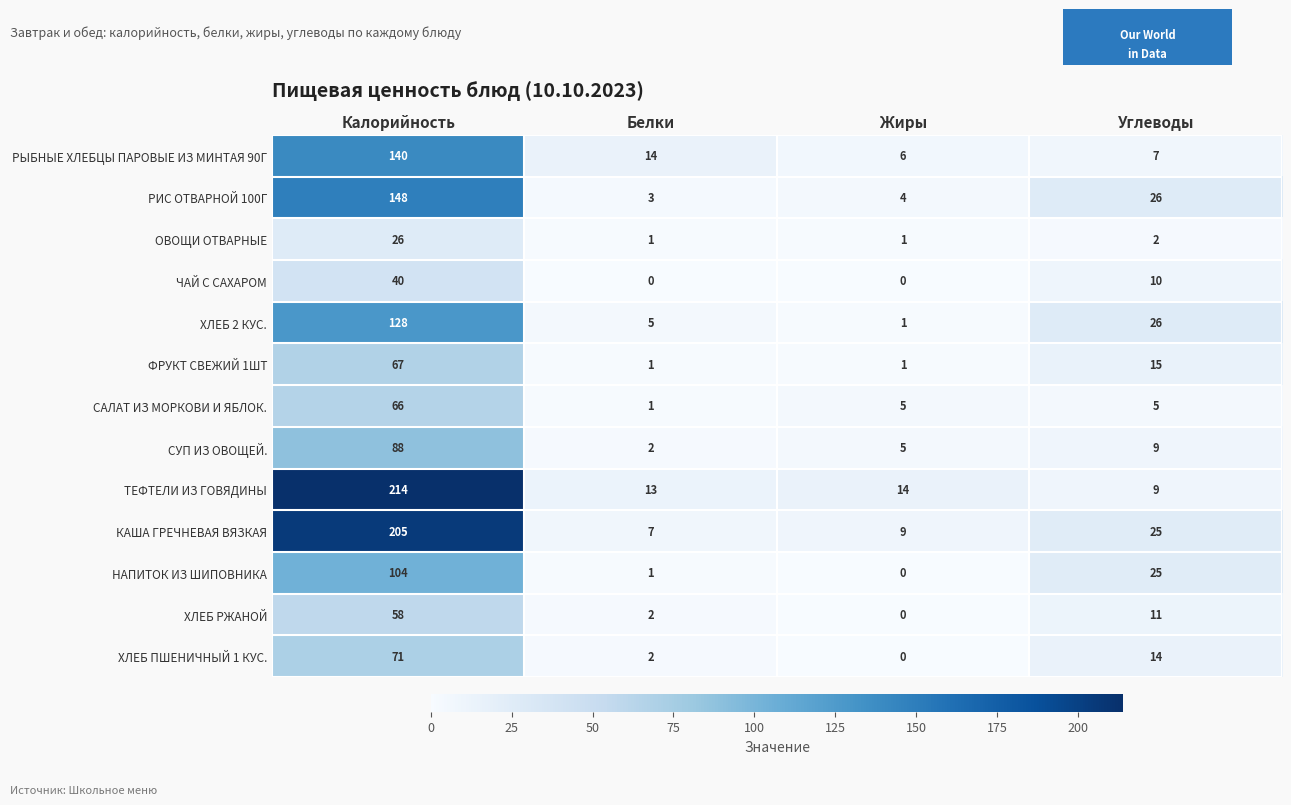

Which series has the largest range (max minus min)?

ТЕФТЕЛИ ИЗ ГОВЯДИНЫ